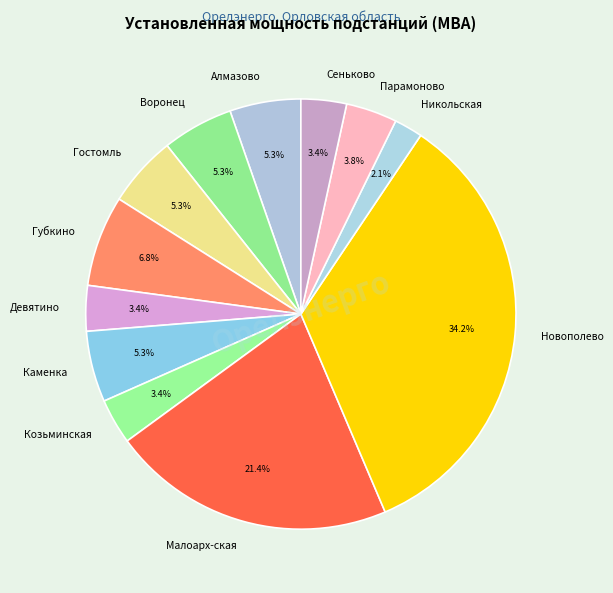

Do Парамоново and Сеньково together represent more than half of the pie?

No